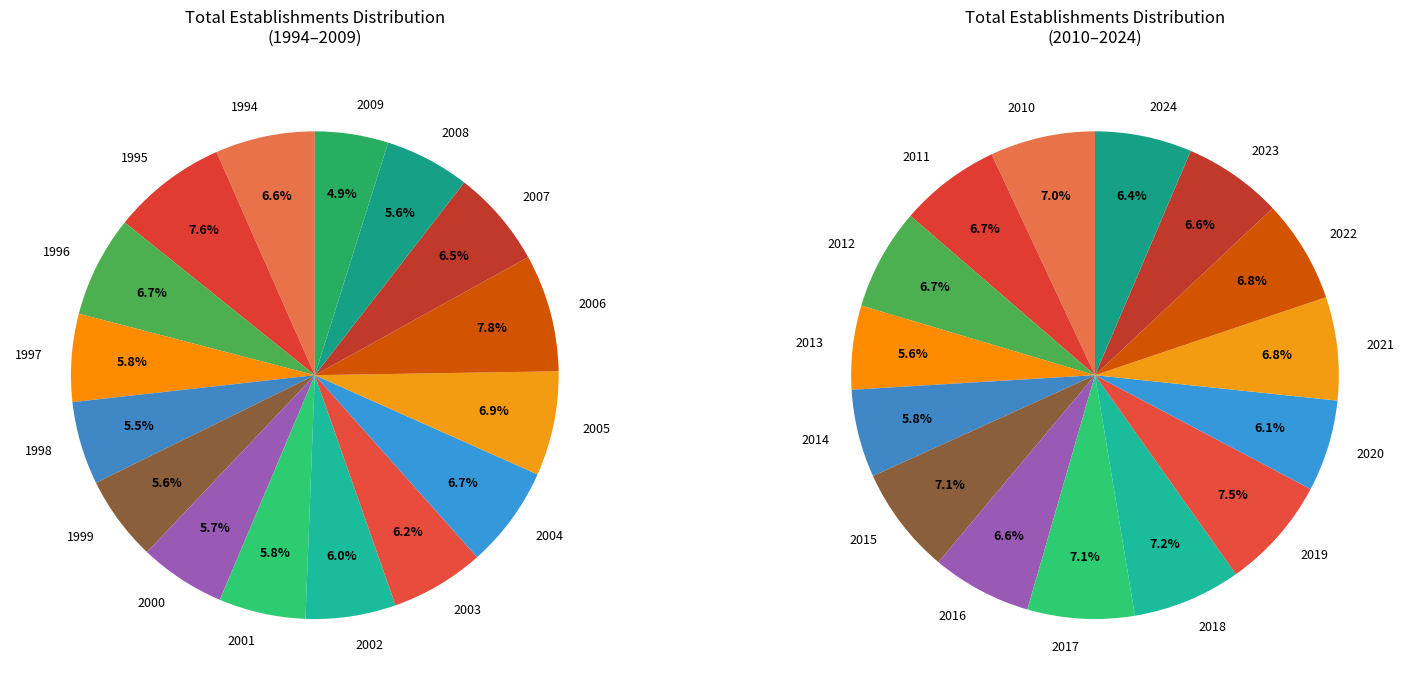

Is there a majority slice in this chart?

No